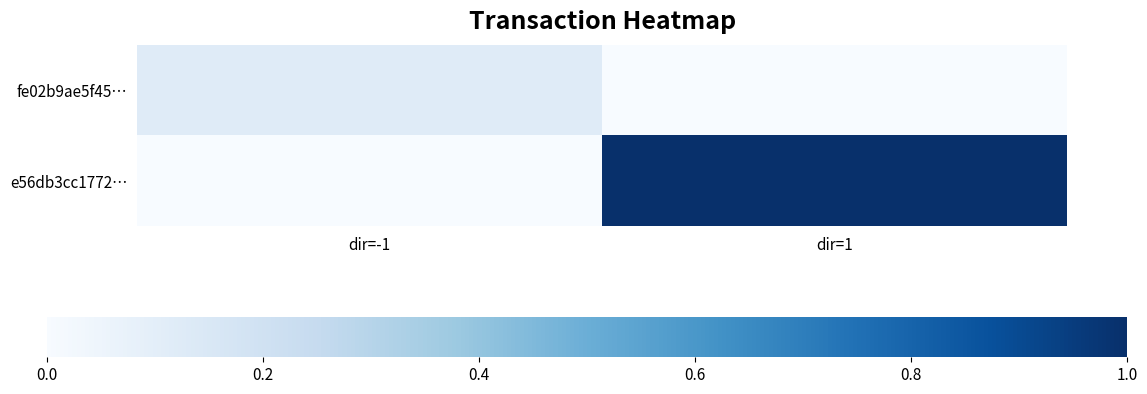

Count the number of categories in the chart.

2